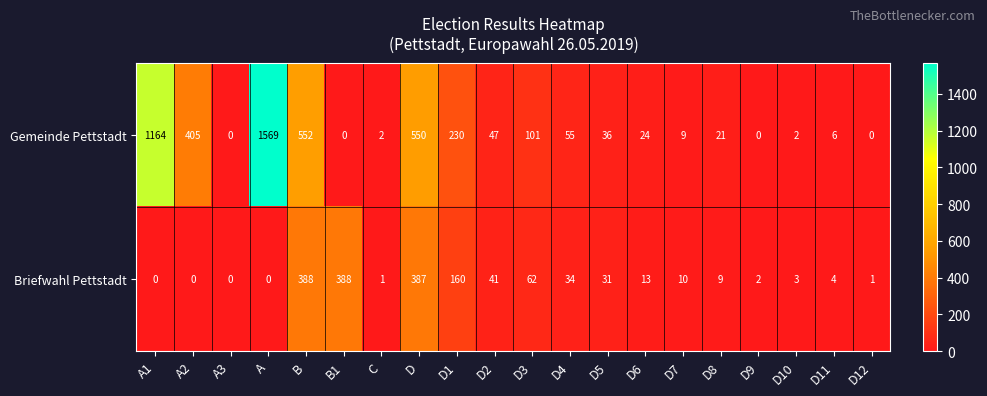

How many series are shown in this chart?

2